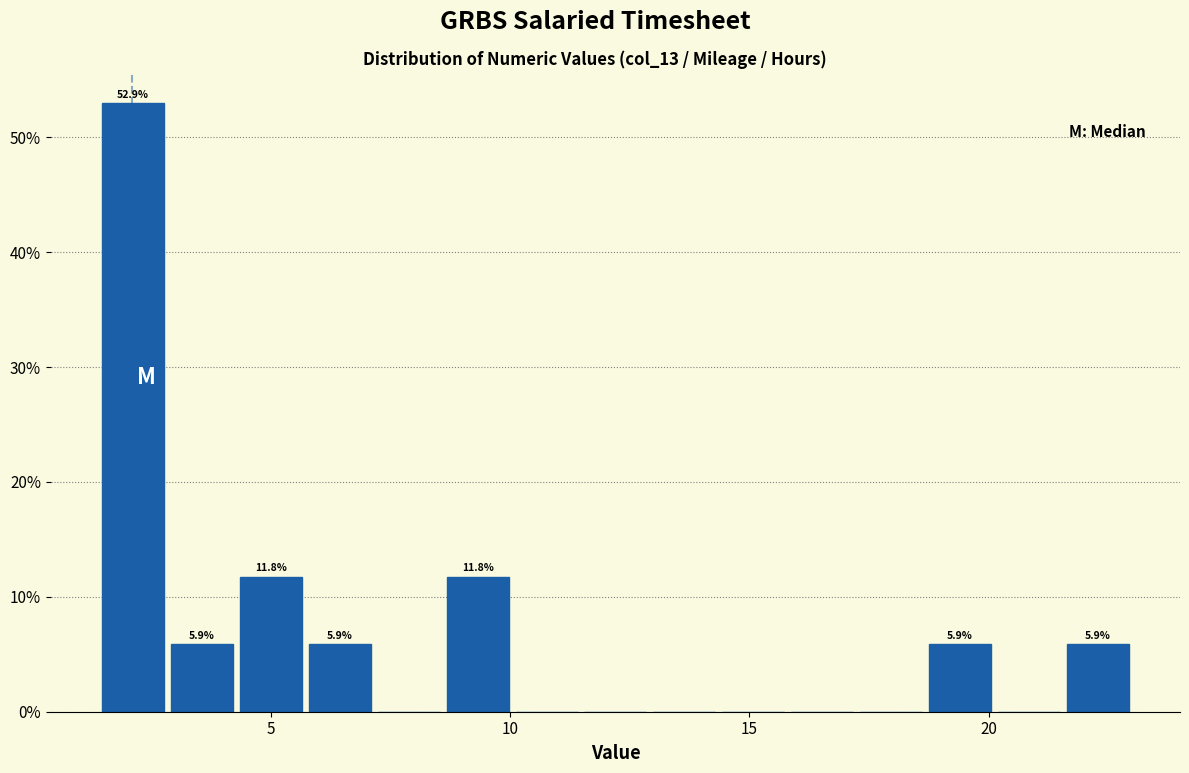

Read against the x-axis, roughly where is the centre of the tallest bar?

2.0